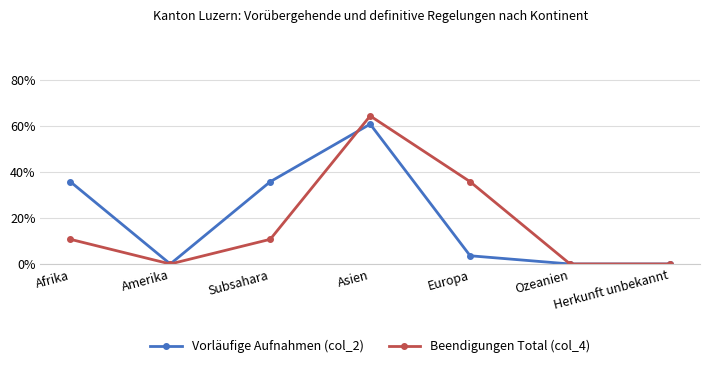

Rank the series by their average value, from lowest to highest.

Beendigungen Total (col_4), Vorläufige Aufnahmen (col_2)